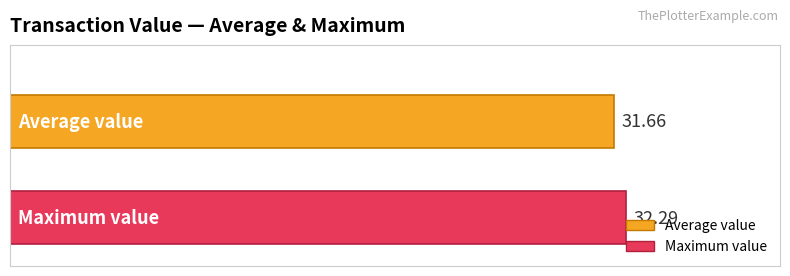

What is the minimum value shown in the chart?

31.7